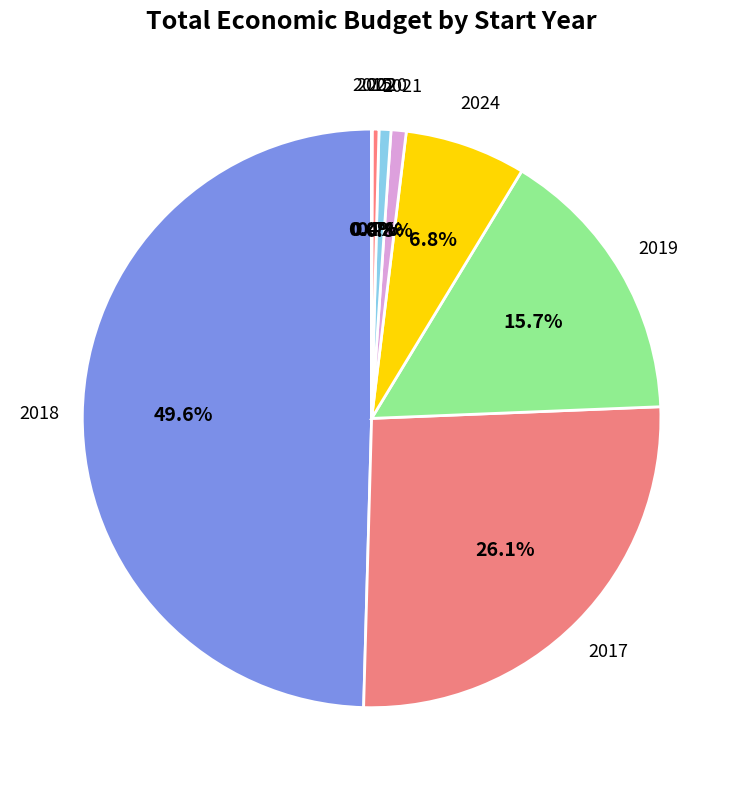

What is the ratio of the value at 2017 to the value at 2019?

1.7